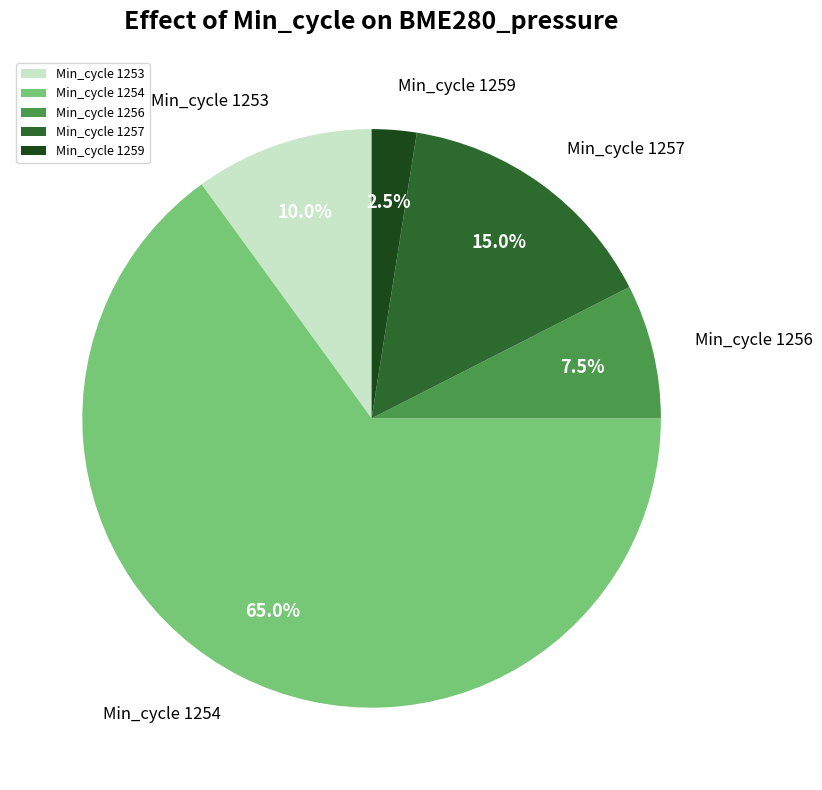

Does any single category account for the majority?

Yes